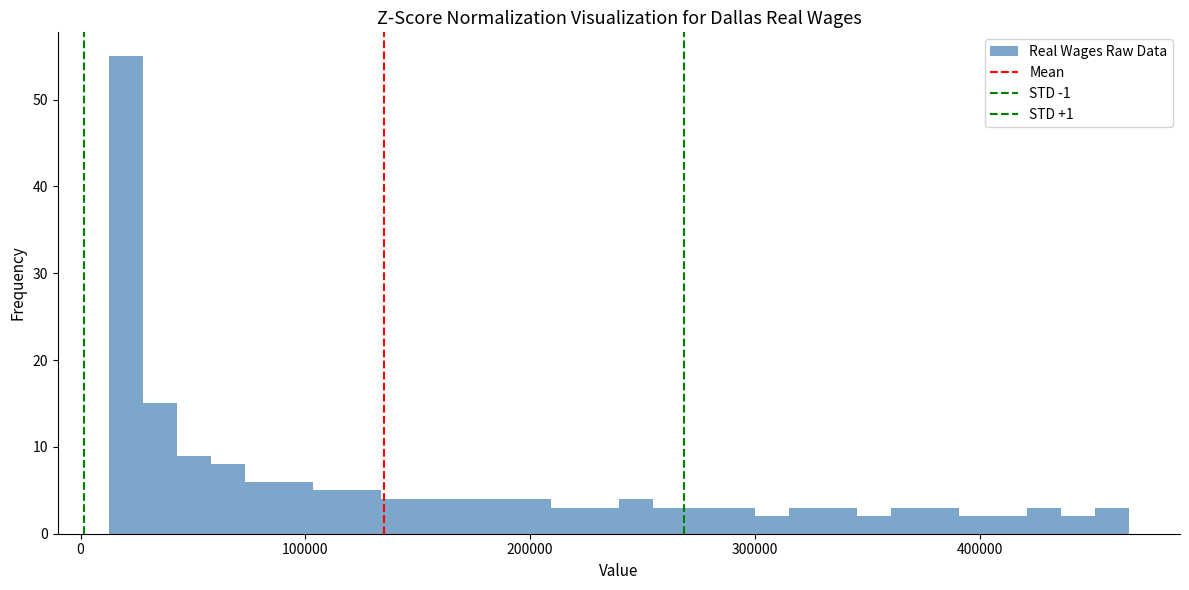

Read against the x-axis, roughly where is the centre of the tallest bar?

20000